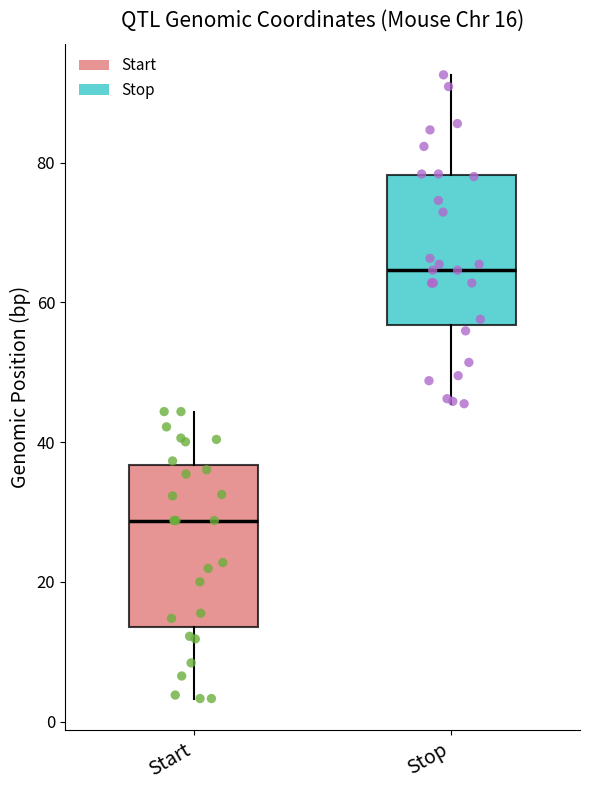

Which box's median line is the lowest?

Start